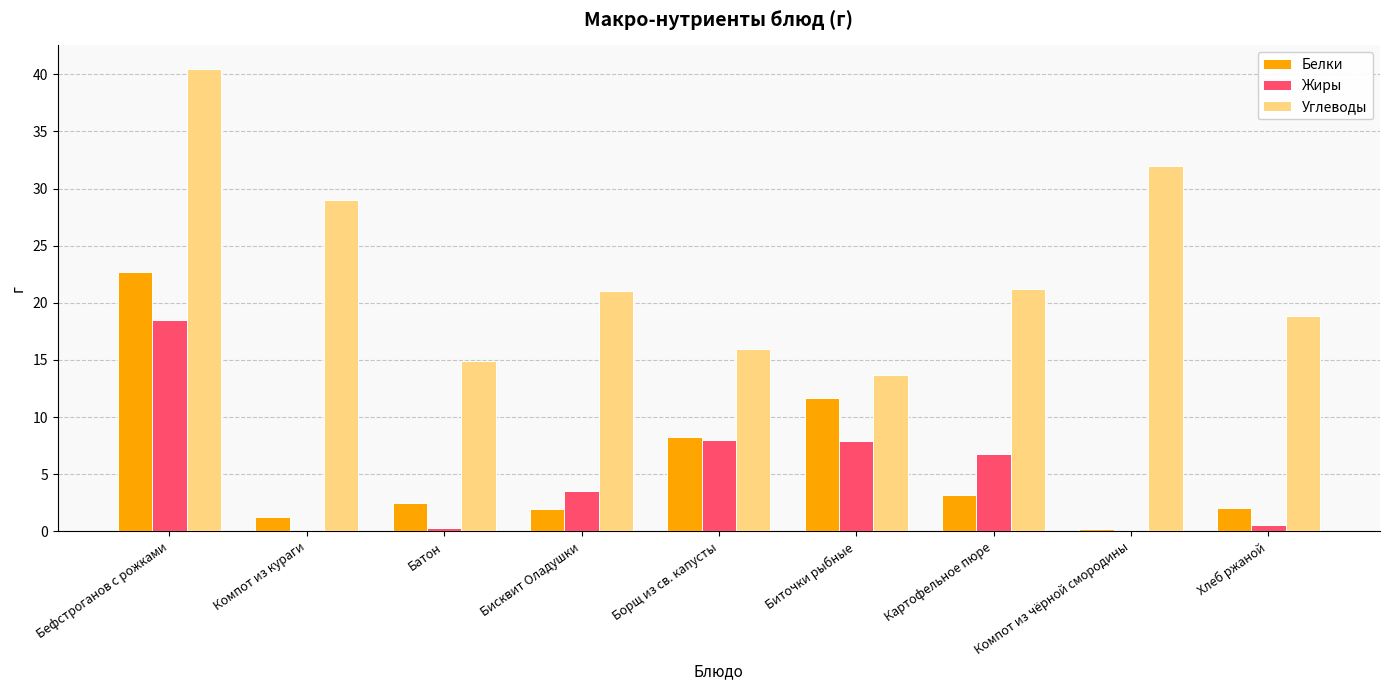

How many groups of bars are there?

9